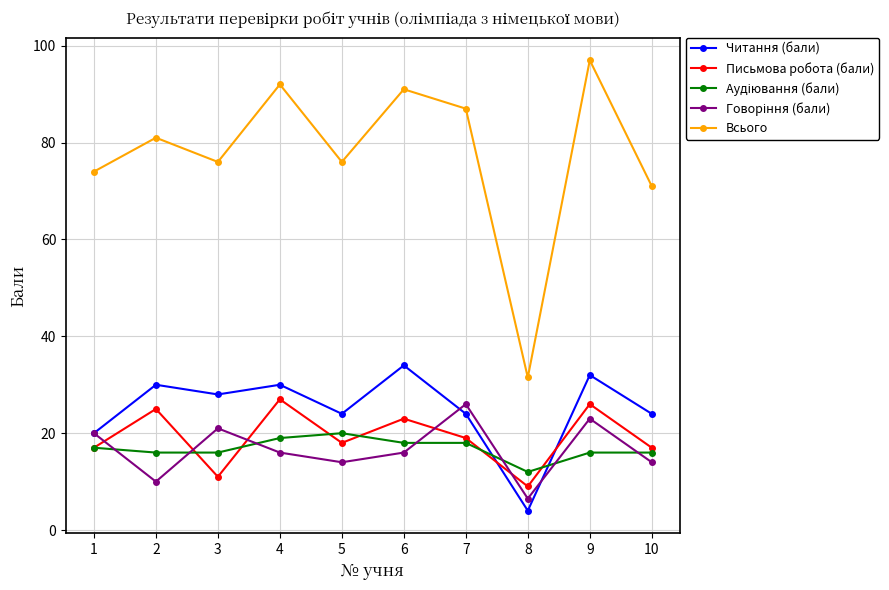

What is the difference between the Читання (бали) values at 9 and 5?

8.0